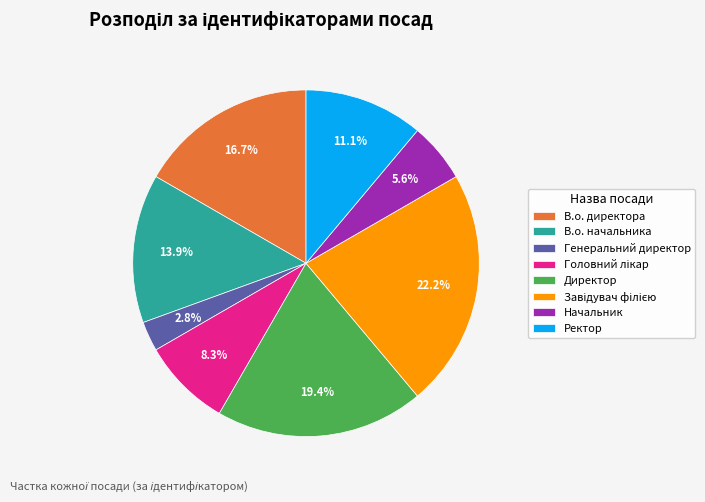

Does Ректор represent more than half of the total?

No